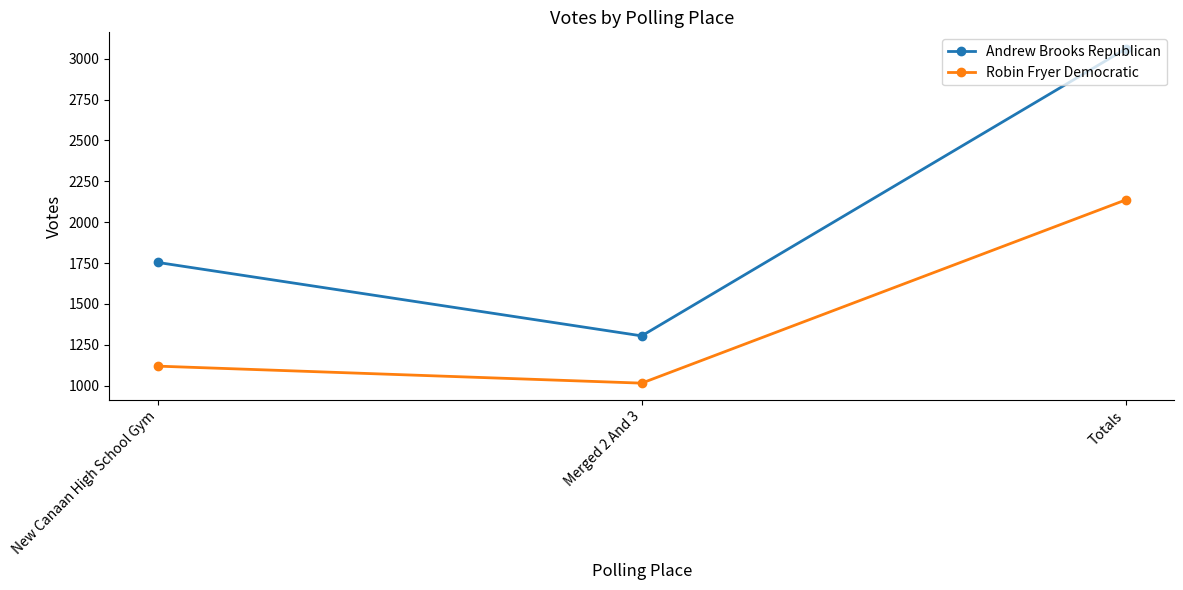

What is the spread (max minus min) of values at Totals?

923